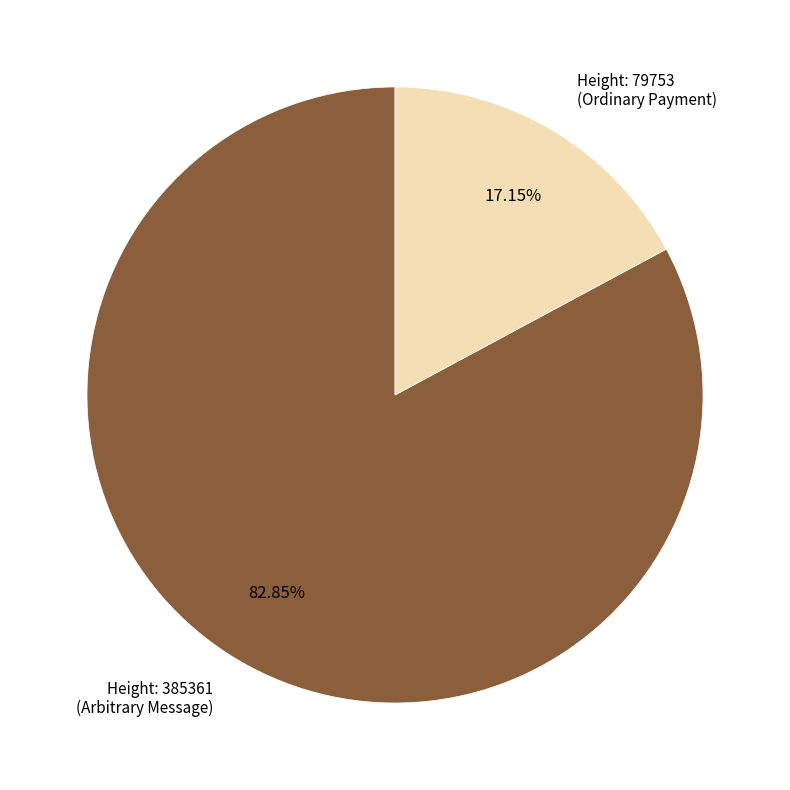

Rank the categories by value from highest to lowest.

Height: 385361 (Arbitrary Message), Height: 79753 (Ordinary Payment)